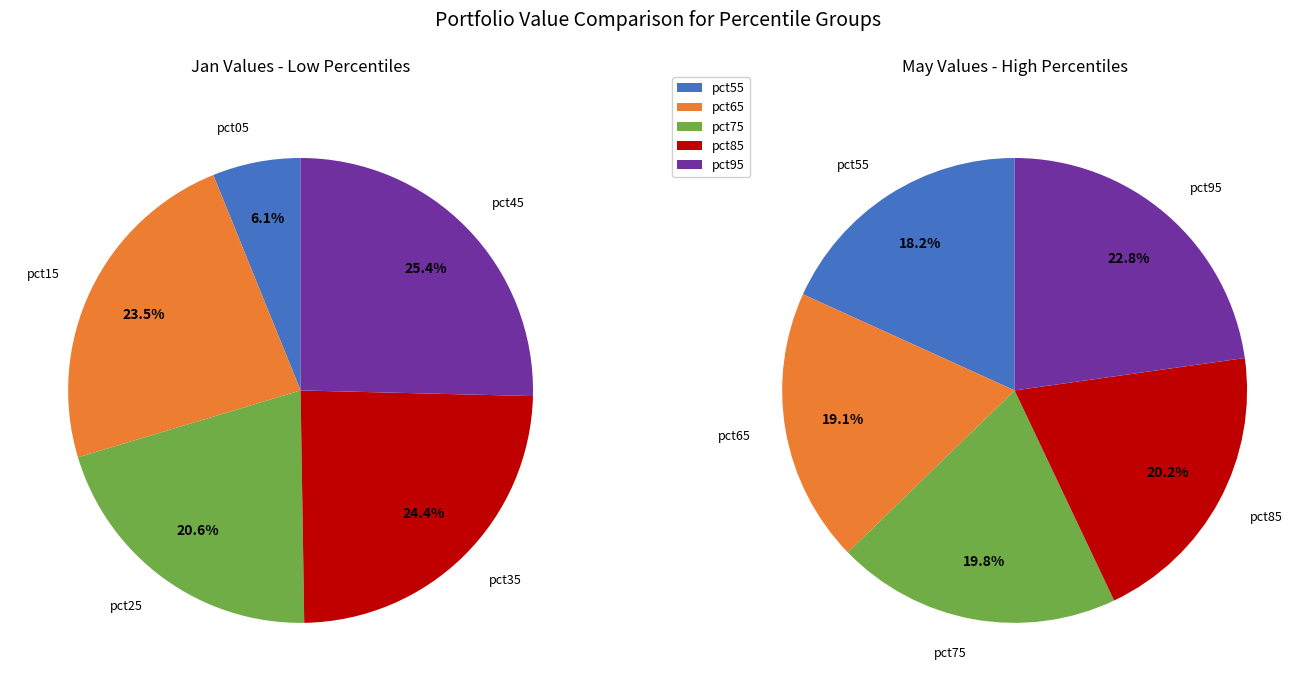

True or false: 3 accounts for 1% of the total.

False